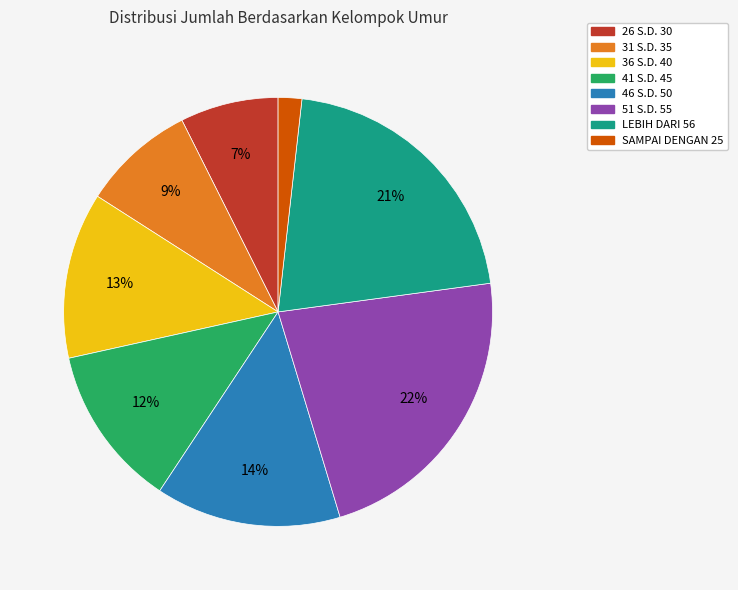

Does SAMPAI DENGAN 25 account for over 50% of the chart?

No